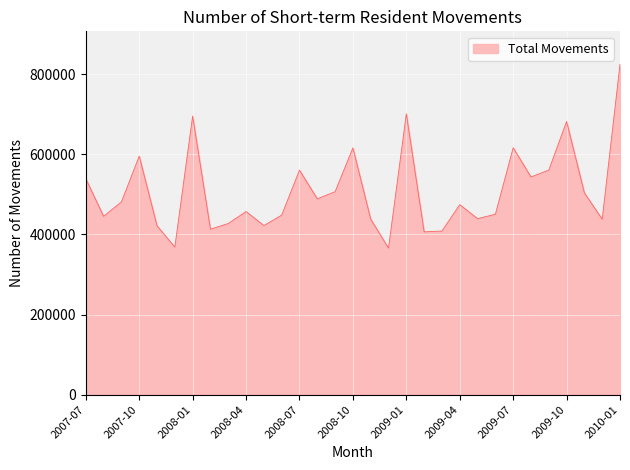

What is the greatest value displayed?

824860